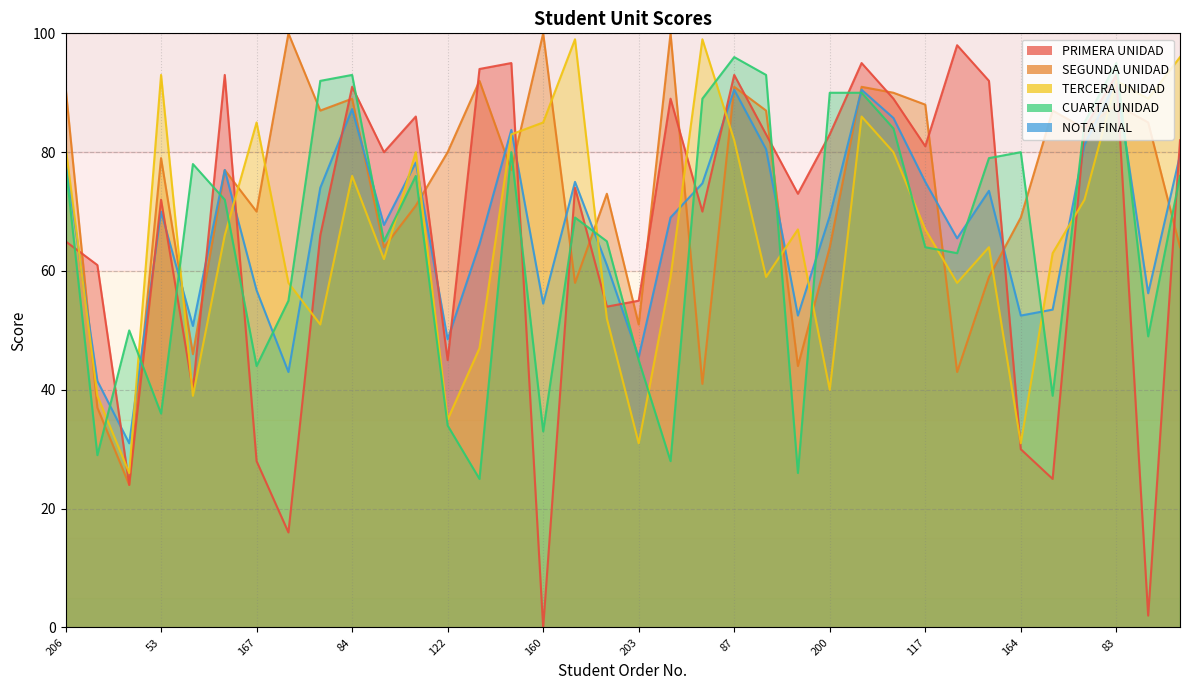

At which label does PRIMERA UNIDAD reach its peak?

126